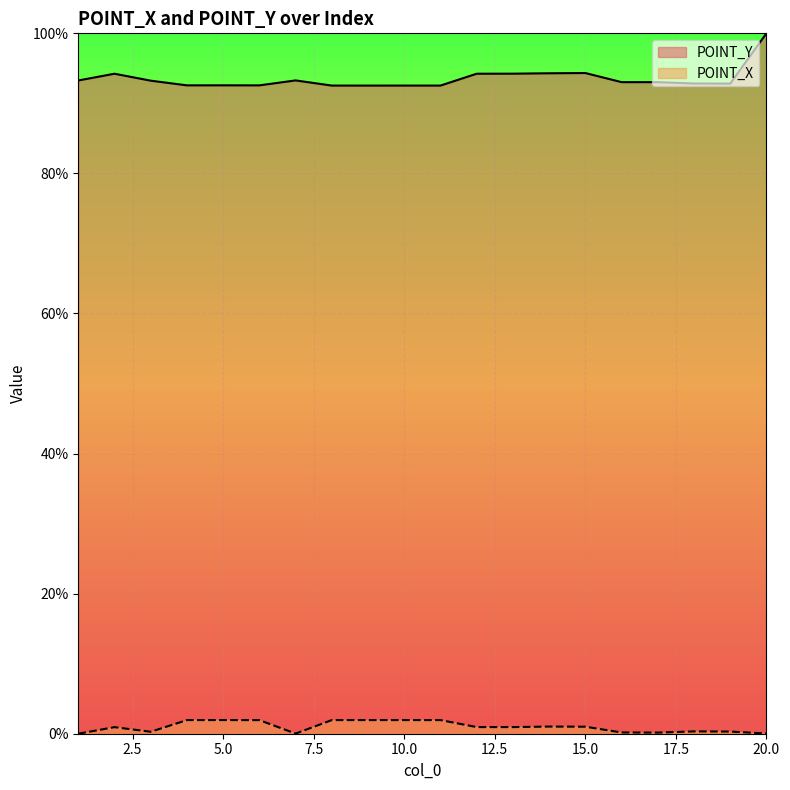

Which has a higher value, 12 or 5?

12